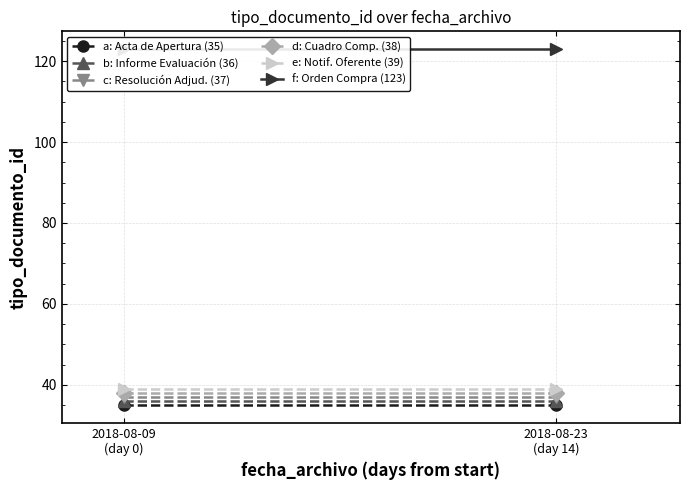

What is the approximate value of e: Notif. Oferente (39) at 2018-08-23
(day 14)?

39